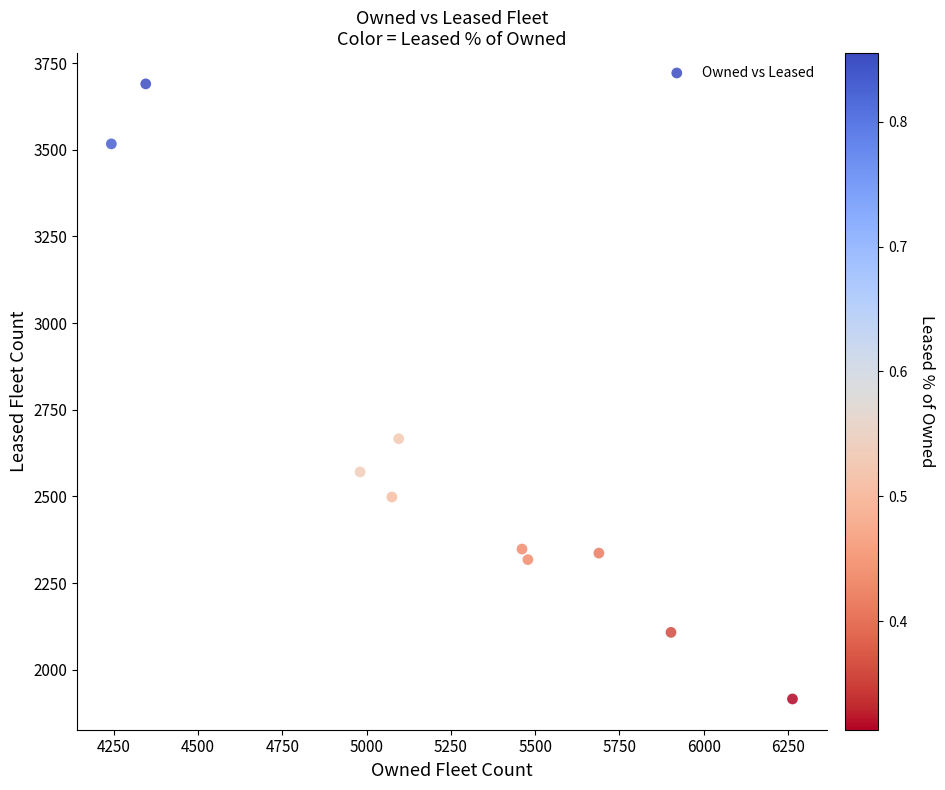

What is the average X value?

5253.3